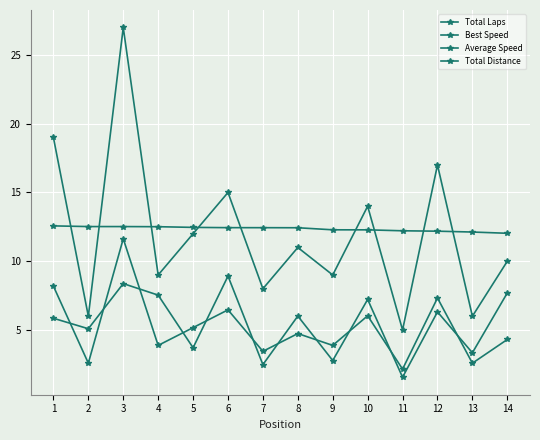

How many lines are shown in the chart?

4